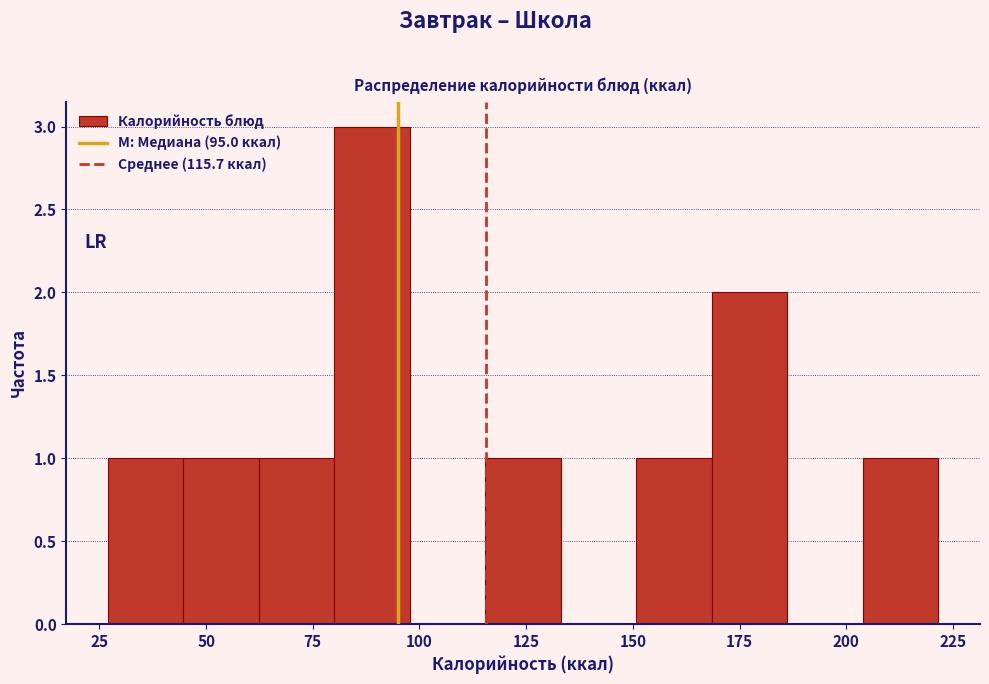

Read against the x-axis, roughly where is the centre of the tallest bar?

90